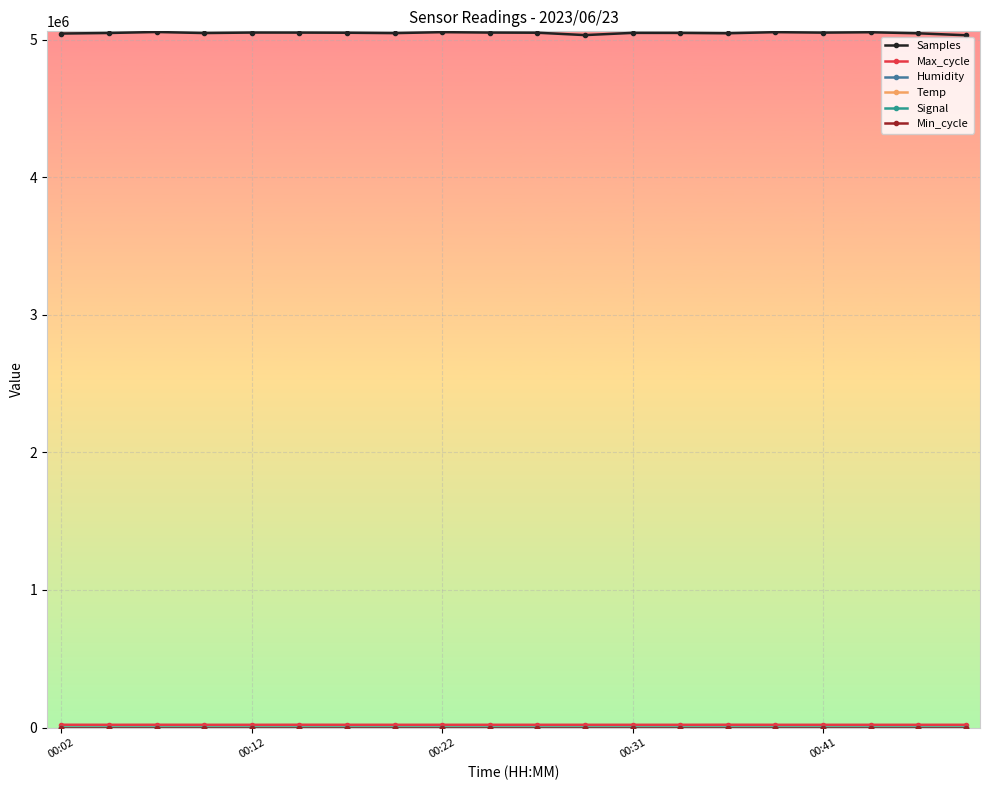

At how many categories does at least one series exceed 4724840?

20